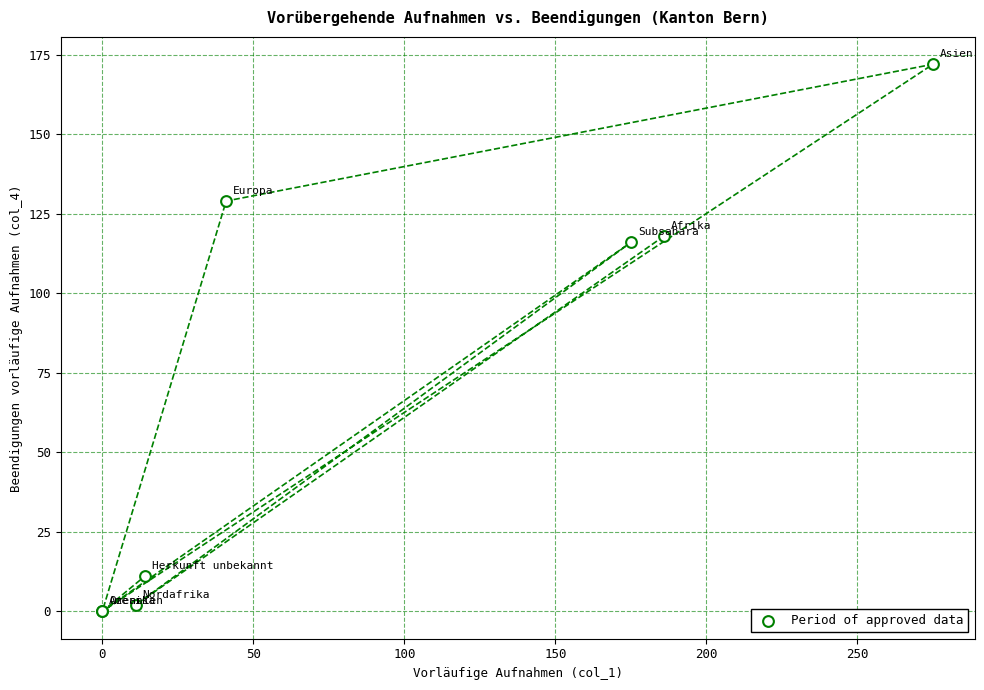

What Y value in the scatter plot is closest to 86?

116